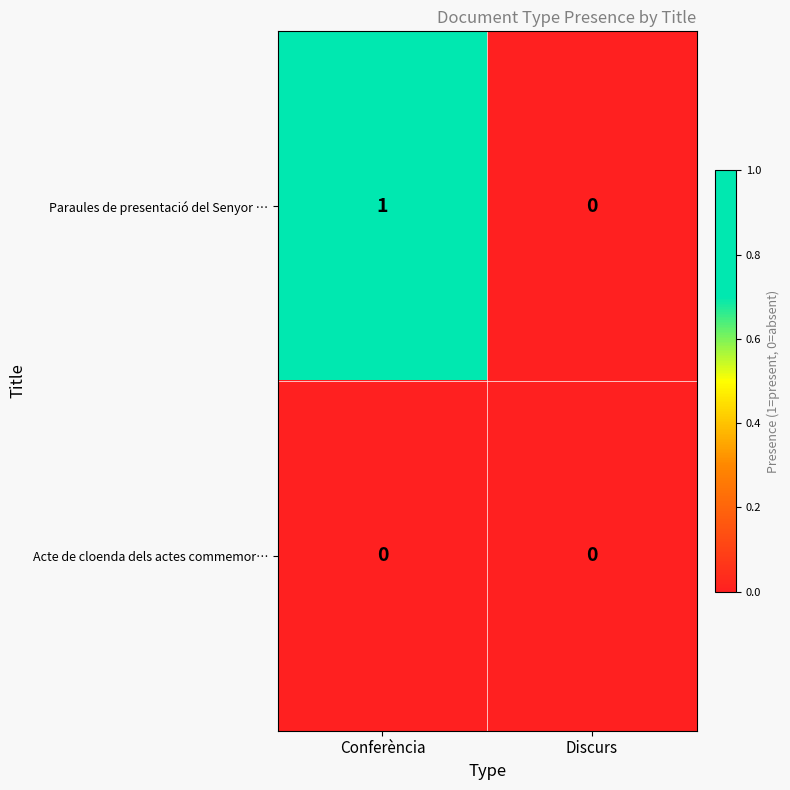

Which category has the highest value across all series?

Conferència